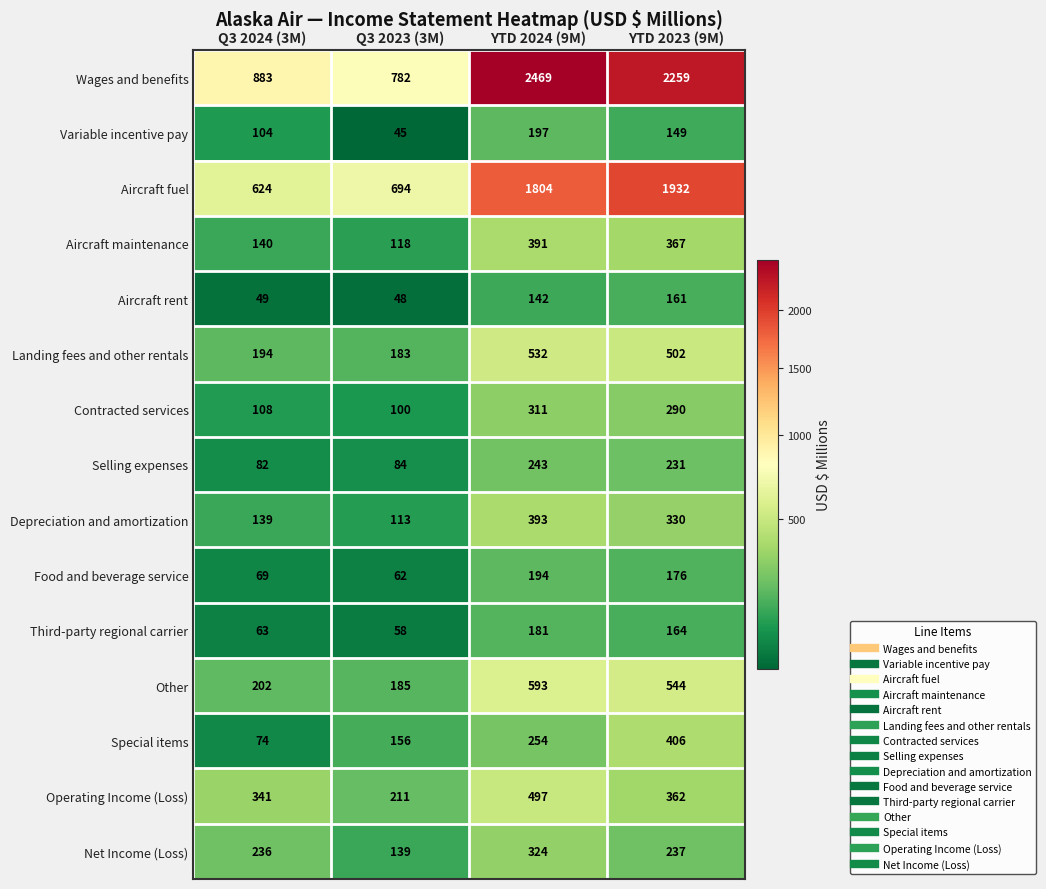

Rank the series at YTD 2023 (9M) from lowest to highest value.

Variable incentive pay, Aircraft rent, Third-party regional carrier, Food and beverage service, Selling expenses, Net Income (Loss), Contracted services, Depreciation and amortization, Operating Income (Loss), Aircraft maintenance, Special items, Landing fees and other rentals, Other, Aircraft fuel, Wages and benefits